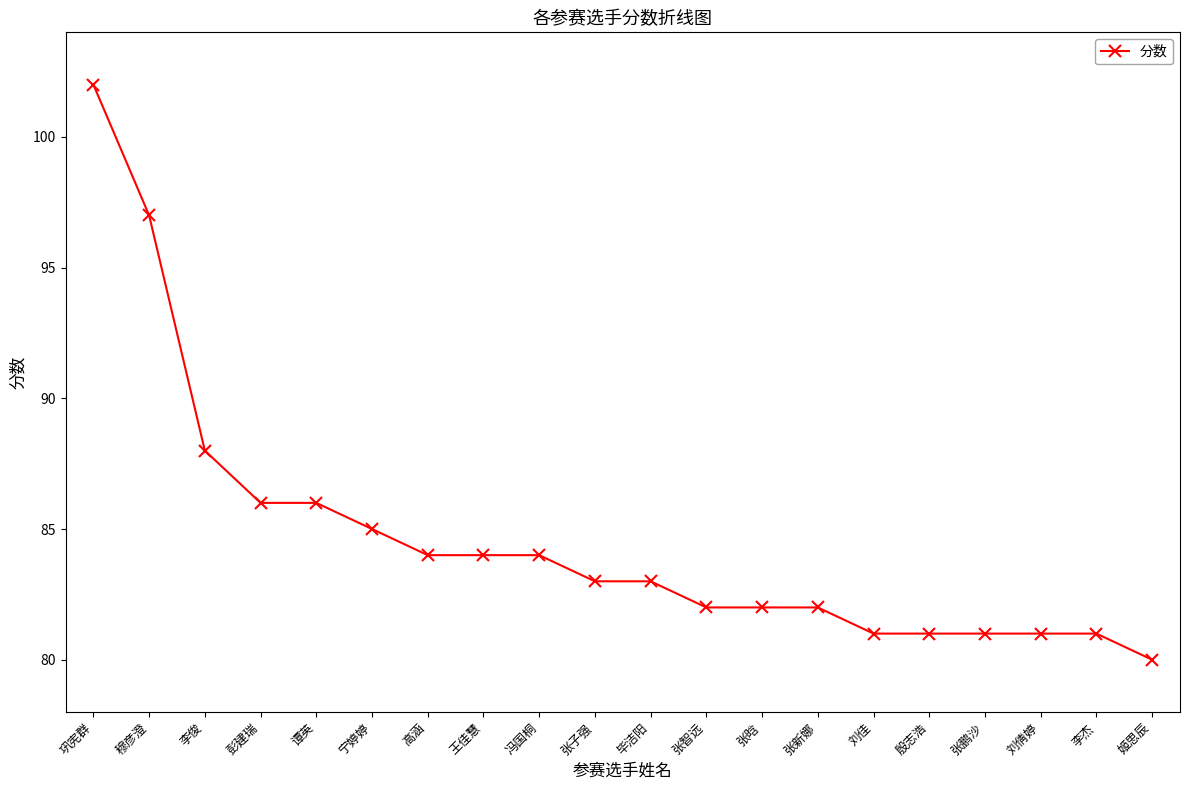

Which label corresponds to the smallest value in the chart?

姬思辰